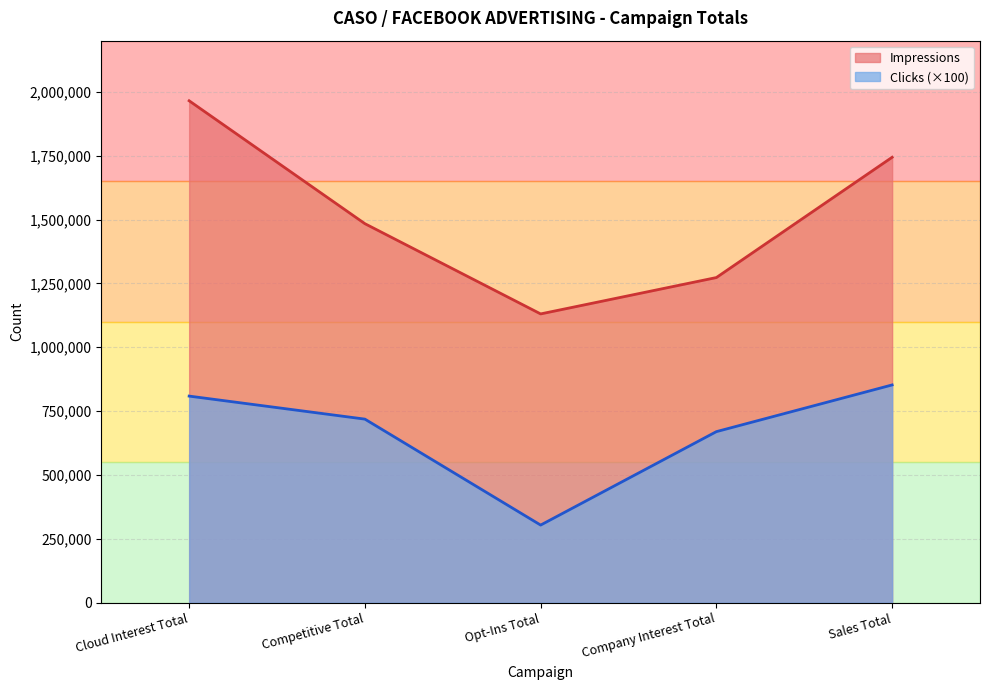

What is the difference between the second highest and second lowest values in the Impressions series?

470770